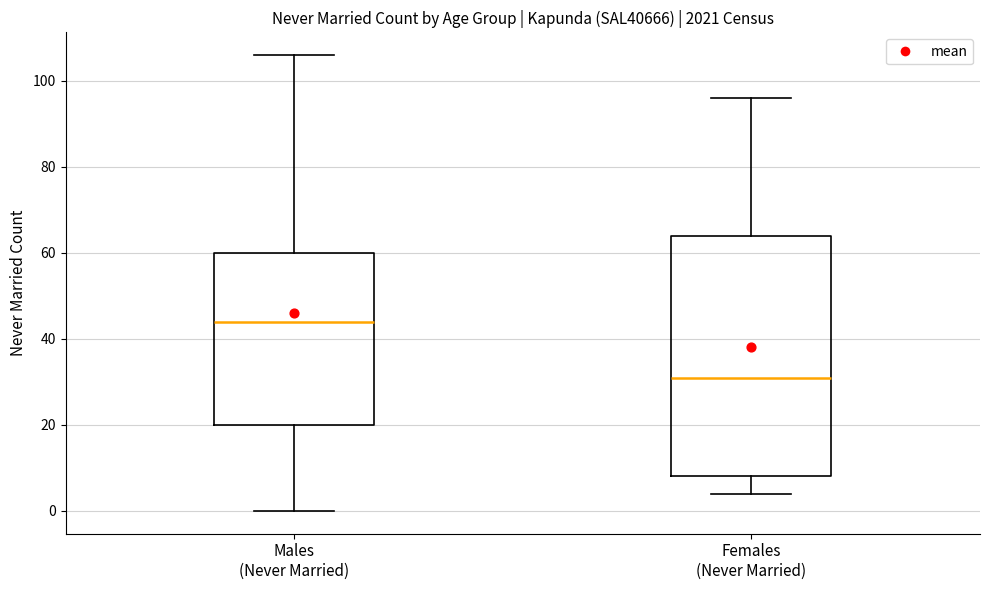

Which box's median line is the lowest?

Females (Never Married)